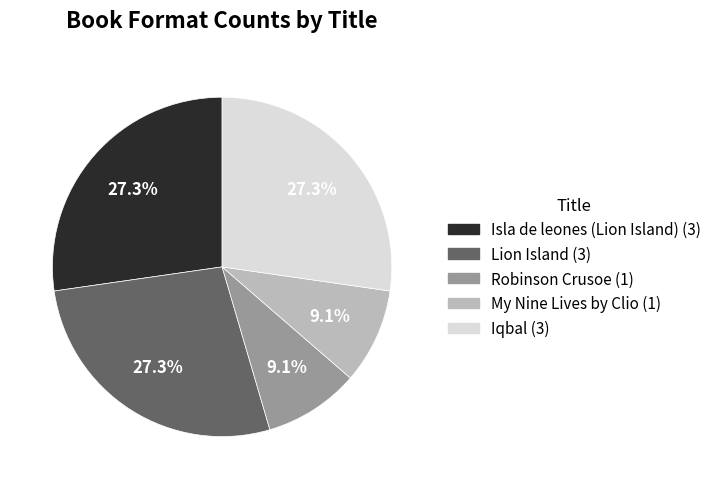

True or false: Robinson Crusoe accounts for 22% of the total.

False